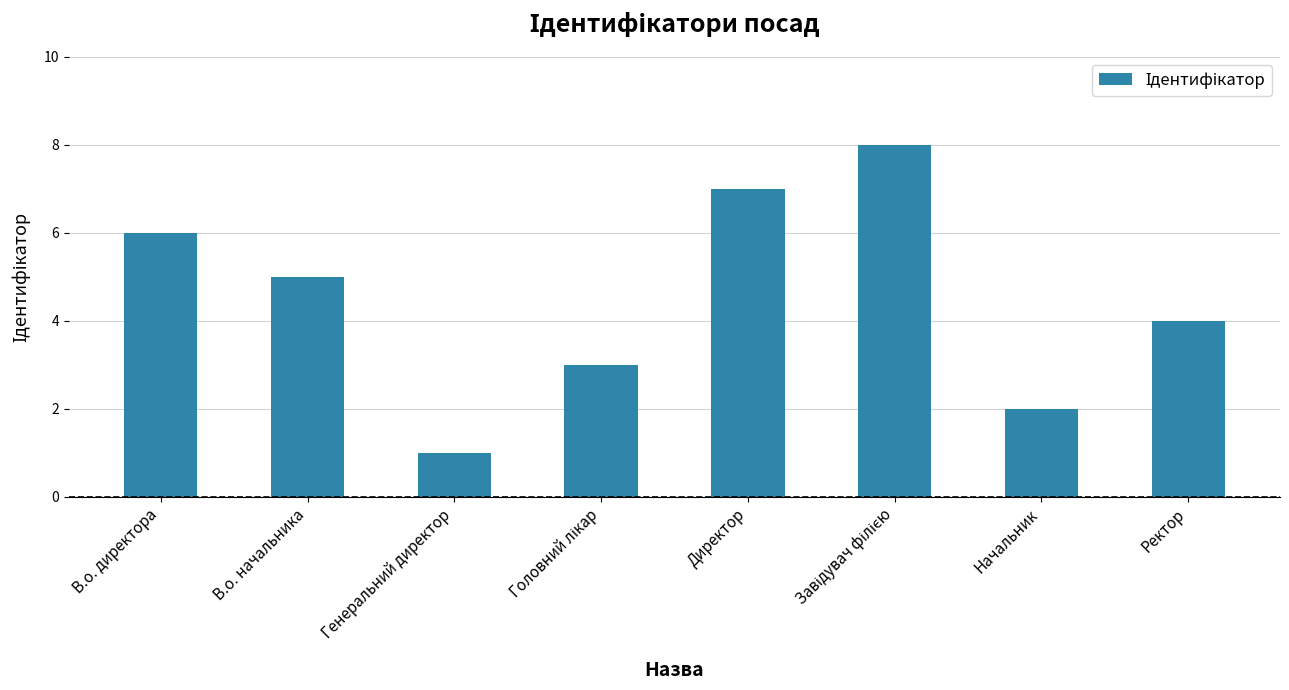

Which has a higher value, Ректор or Начальник?

Ректор